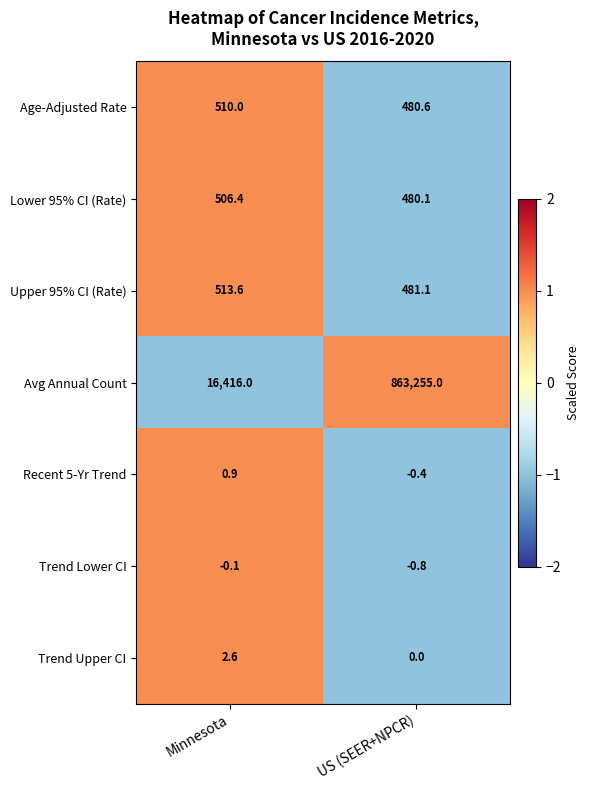

Between Minnesota and US (SEER+NPCR), which series saw the biggest shift?

Avg Annual Count